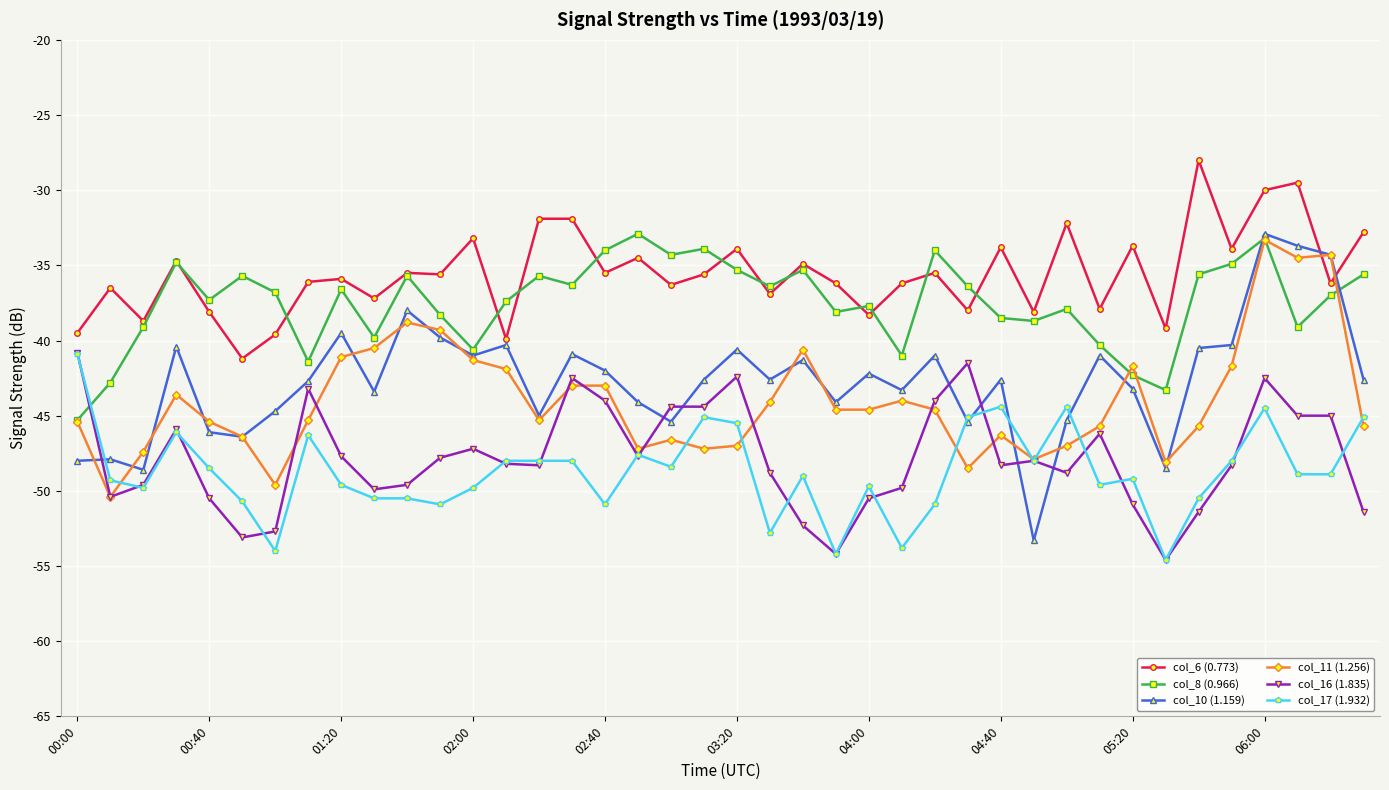

Which series has the largest total across all categories?

col_6 (0.773)